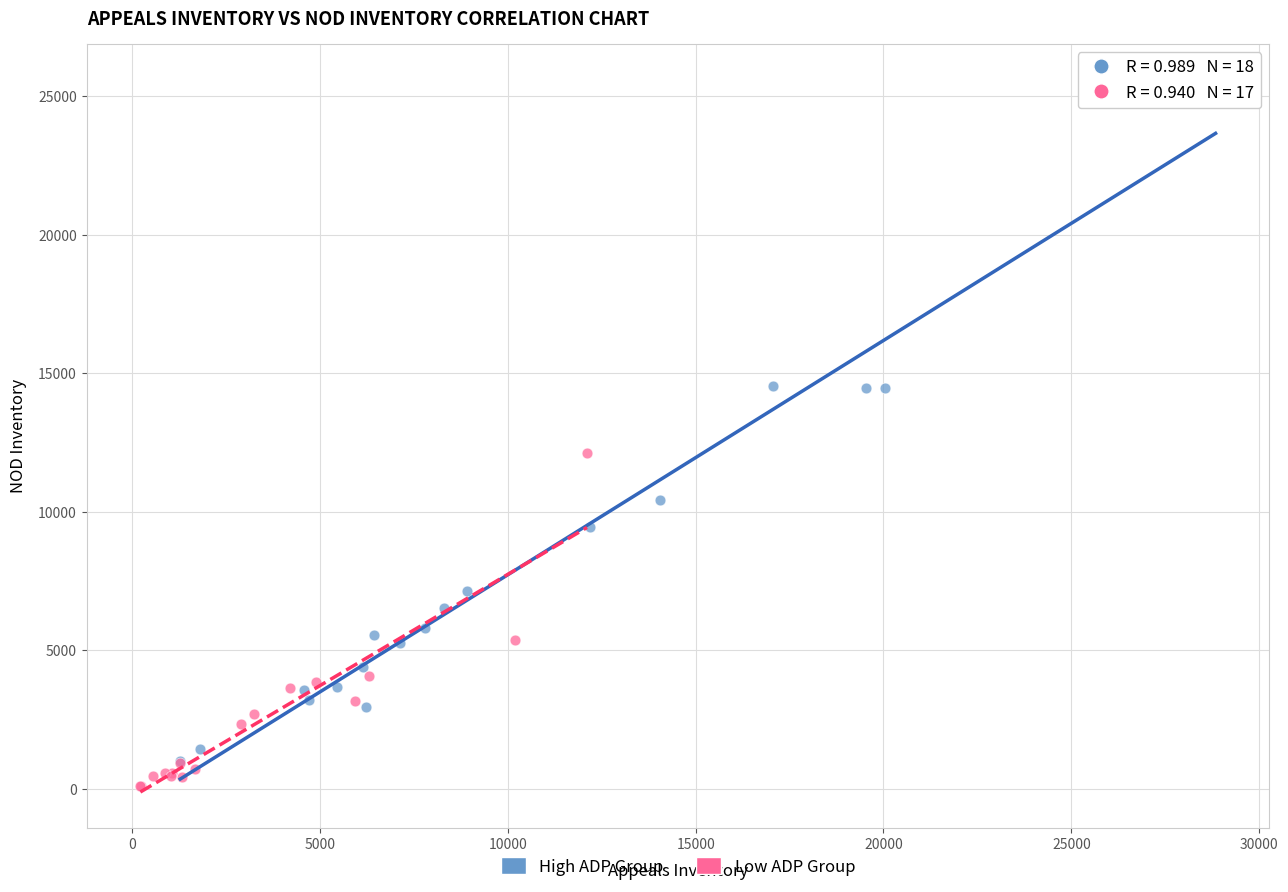

Which series has the largest Y range (max minus min)?

High ADP Group